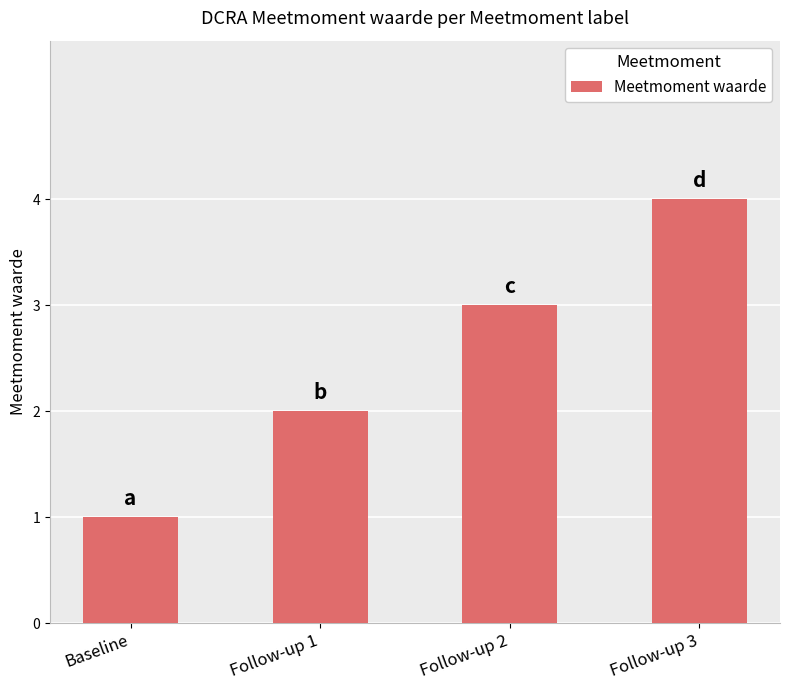

What is the label of the 2nd bar from the right?

Follow-up 2